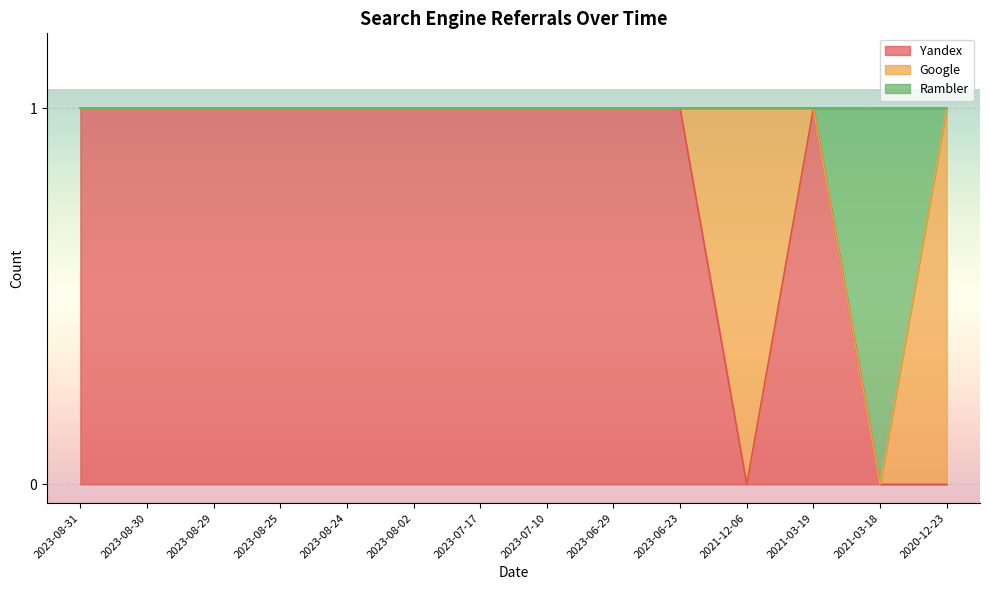

What is the maximum value shown in the chart?

1